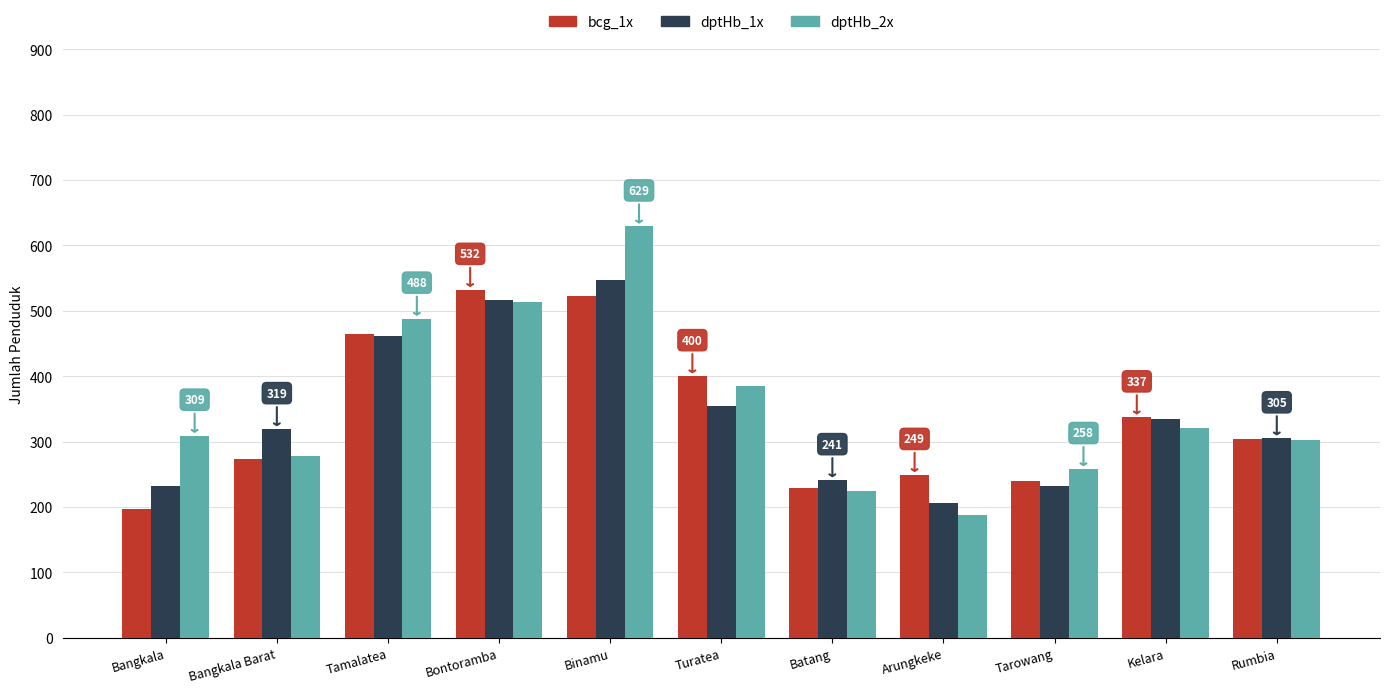

What is the maximum value for dptHb_2x?

629